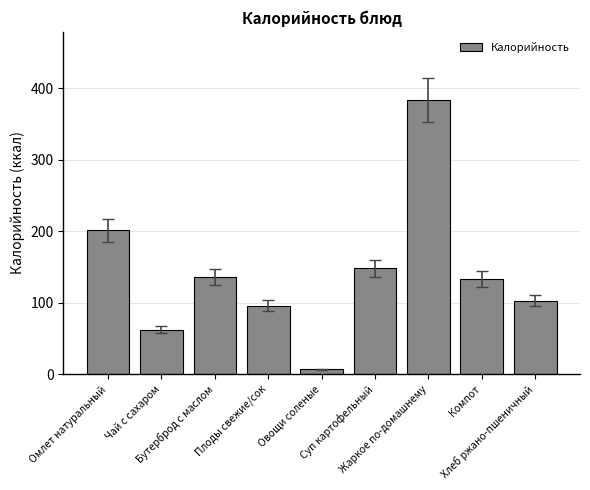

True or false: the data shows 383 at Жаркое по-домашнему.

True